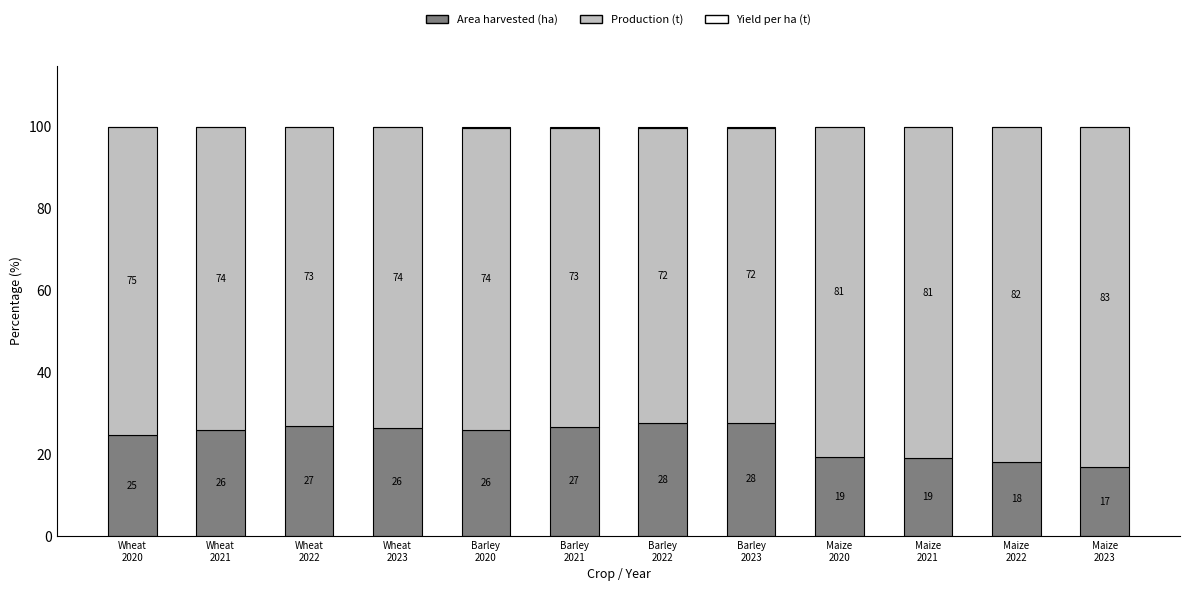

What is the highest value of the Area harvested (ha) series?

27.7